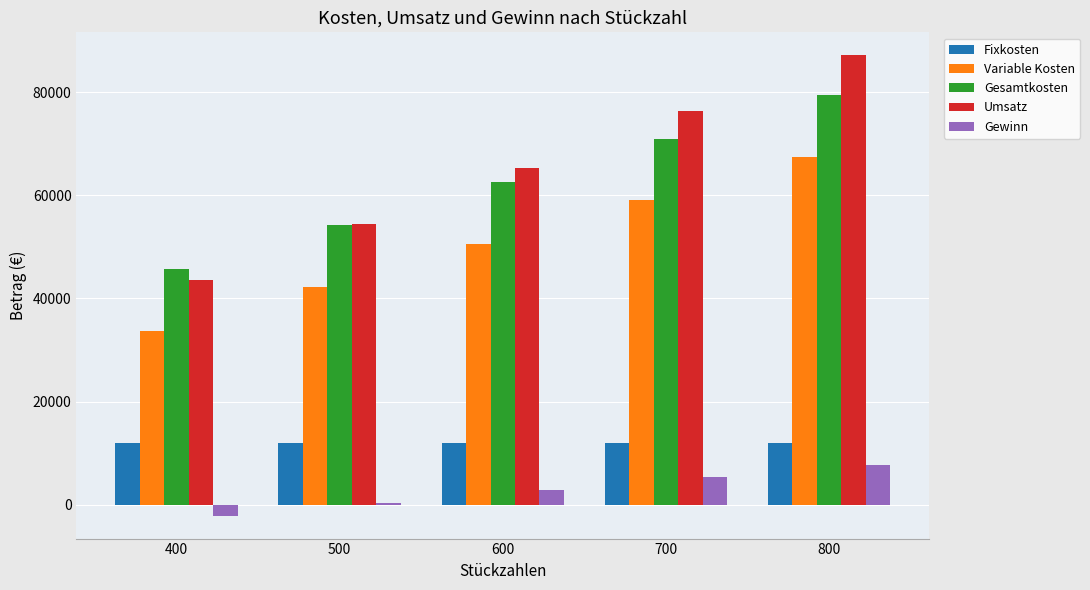

At how many categories does at least one series exceed 72723?

2